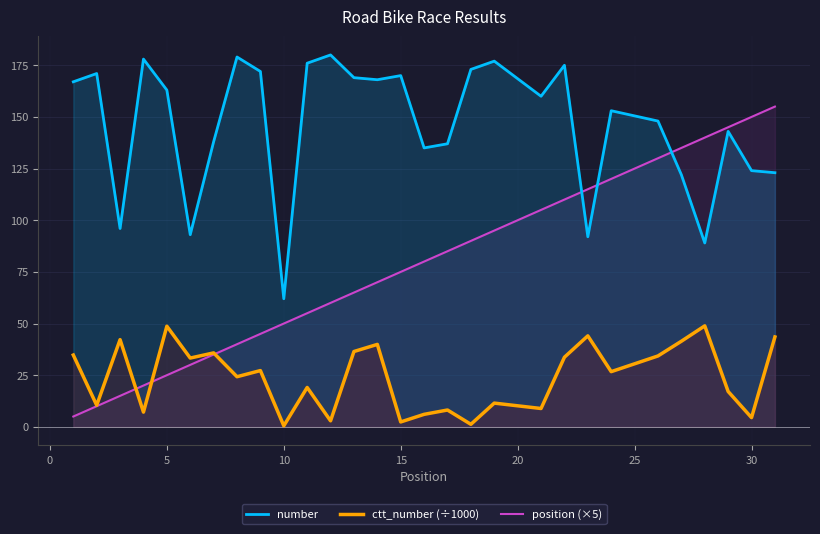

Is it true that ctt_number (÷1000) equals 0.5 at 10?

True